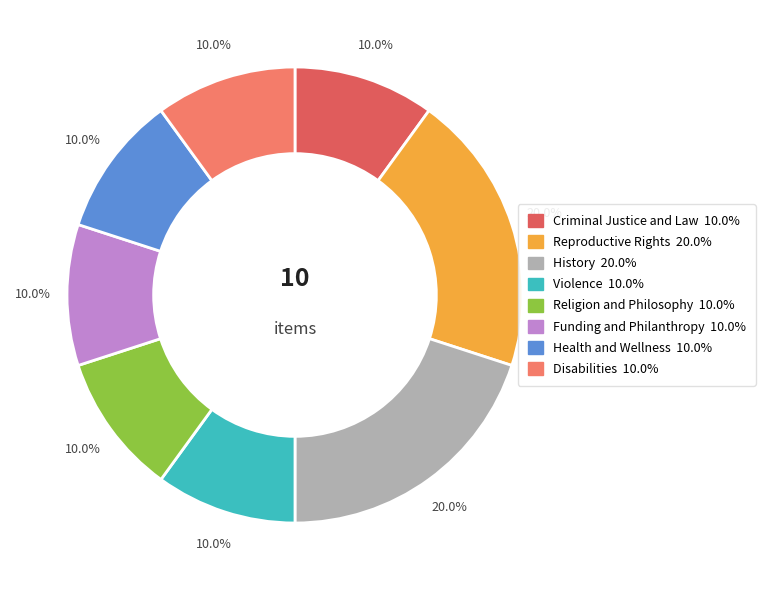

To the nearest percent, what is the combined percentage of Health and Wellness and History?

30%